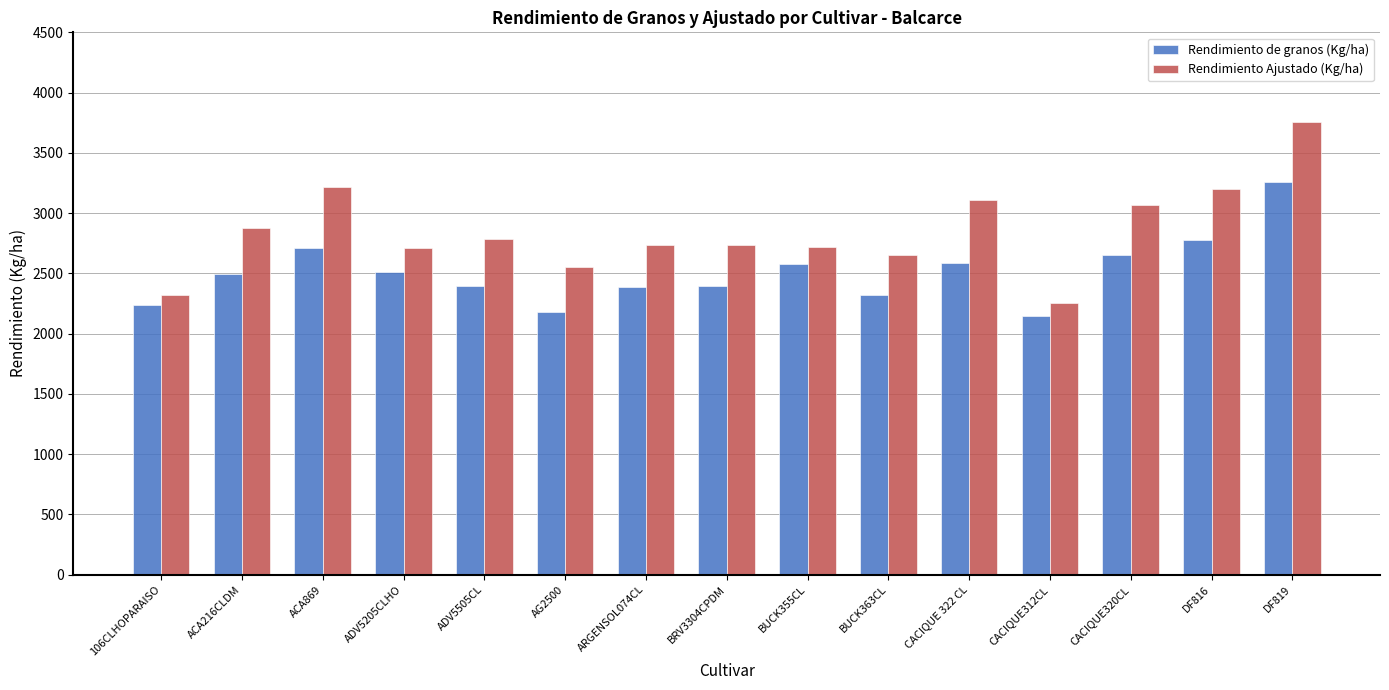

Which series changed the most between 106CLHOPARAISO and ARGENSOL074CL?

Rendimiento Ajustado (Kg/ha)